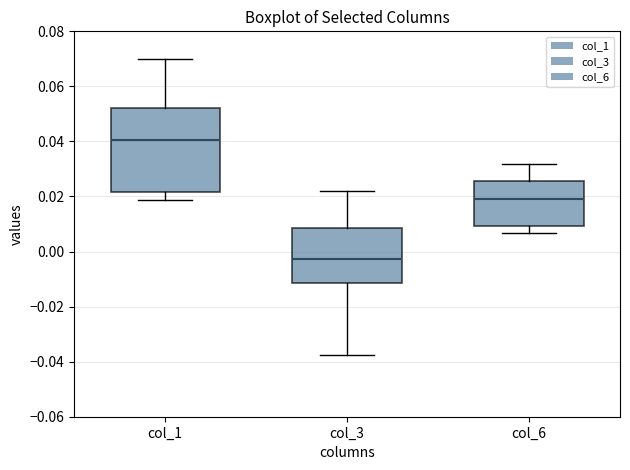

Reading left to right, read every box against the y-axis: the position of its median line, the range the box covers, and the ends of its whiskers. The values are not printed on the chart, so give them approximately, as read against the axis.

col_1: median 0.040, box 0.022 to 0.052, whiskers 0.018 to 0.070
col_3: median -0.002, box -0.012 to 0.008, whiskers -0.038 to 0.022
col_6: median 0.020, box 0.010 to 0.026, whiskers 0.006 to 0.032